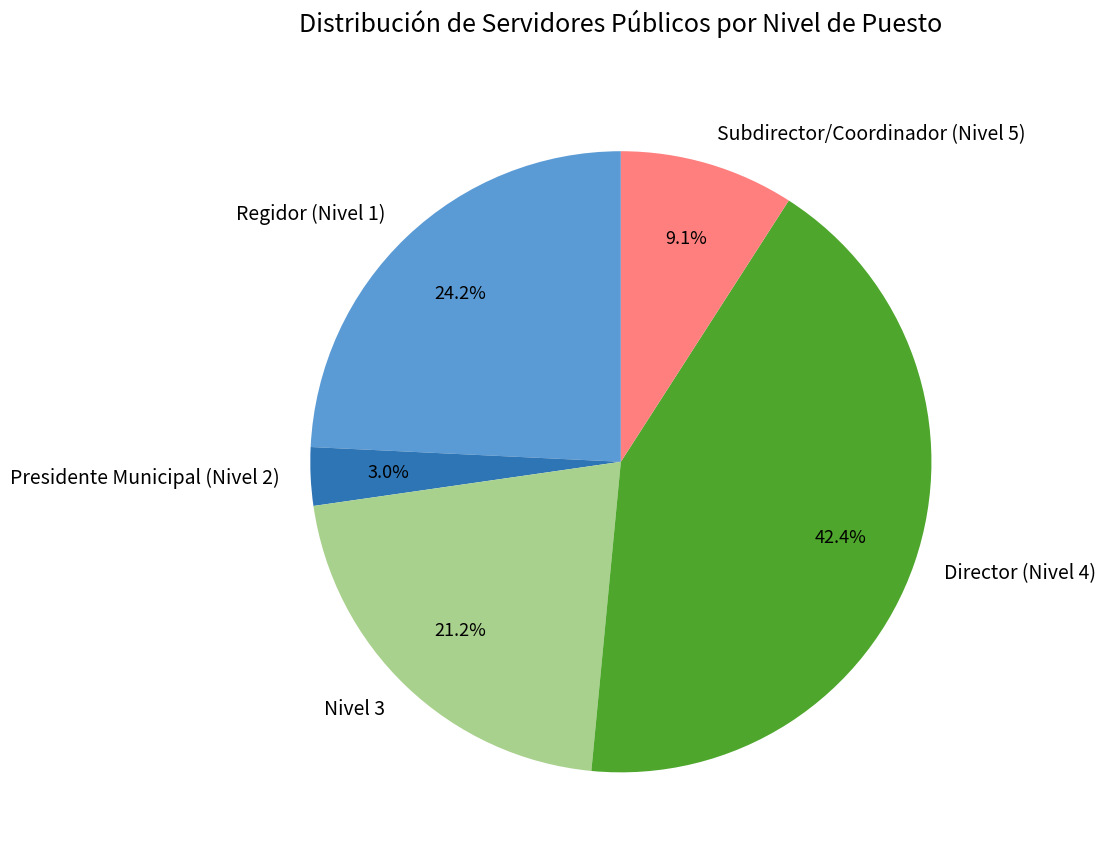

To the nearest percent, what is the difference between the Presidente Municipal (Nivel 2) and Nivel 3 slice percentages?

18%